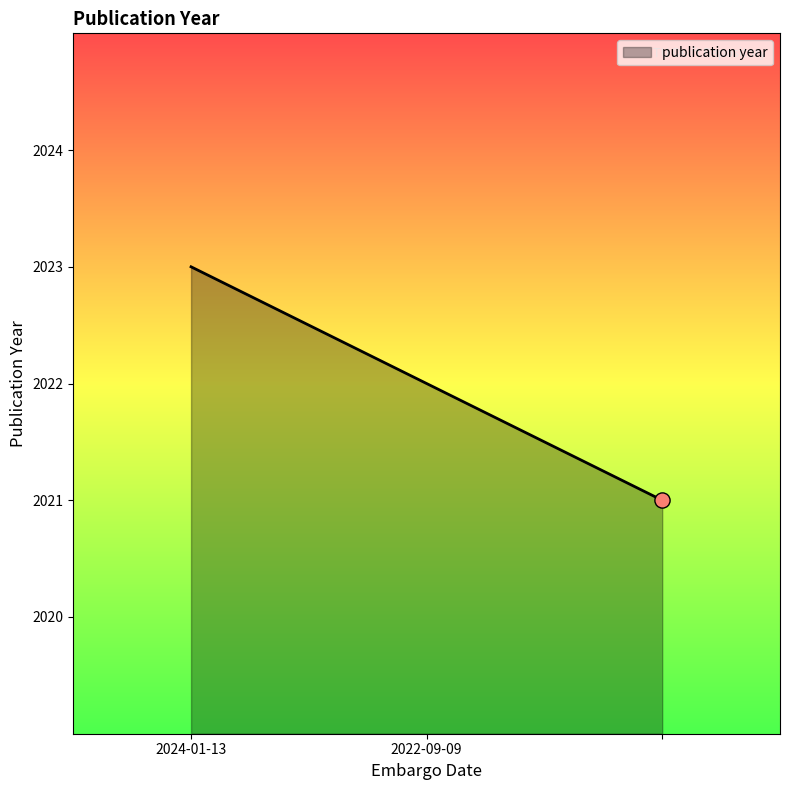

What is the smallest value displayed?

2021